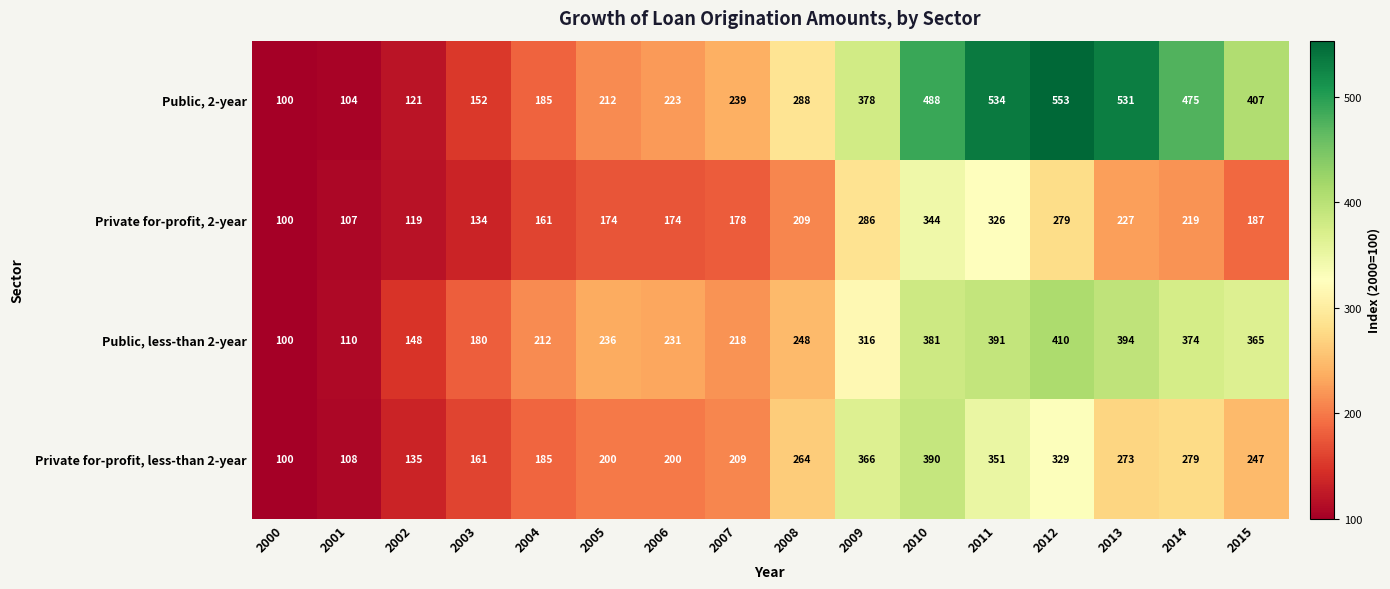

Rank the series by their maximum value, from highest to lowest.

Public, 2-year, Public, less-than 2-year, Private for-profit, less-than 2-year, Private for-profit, 2-year